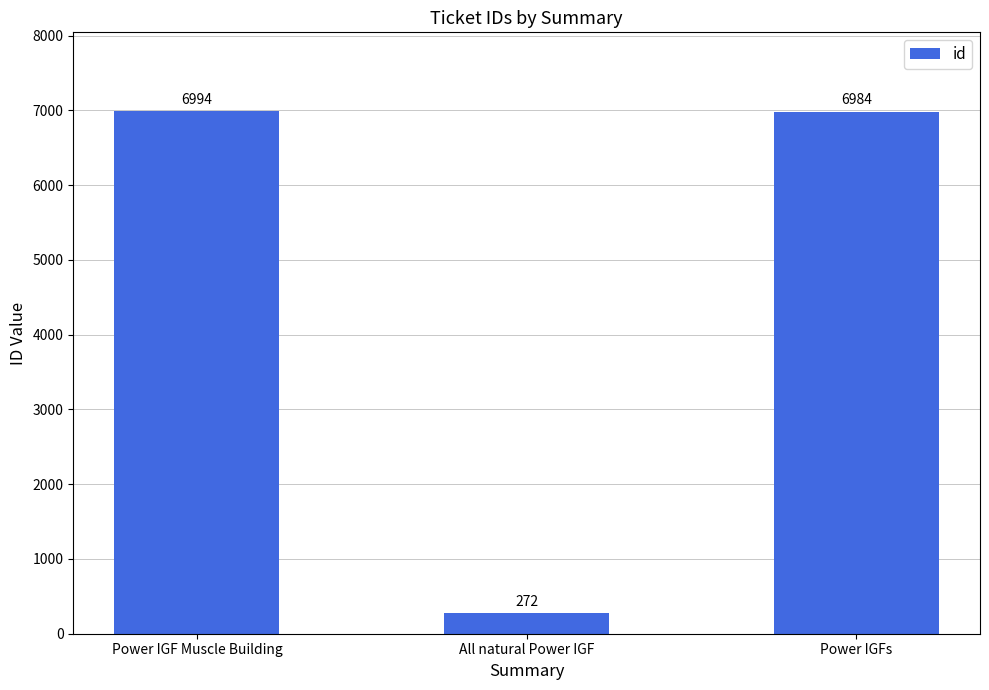

Between Power IGFs and Power IGF Muscle Building, which is larger?

Power IGF Muscle Building